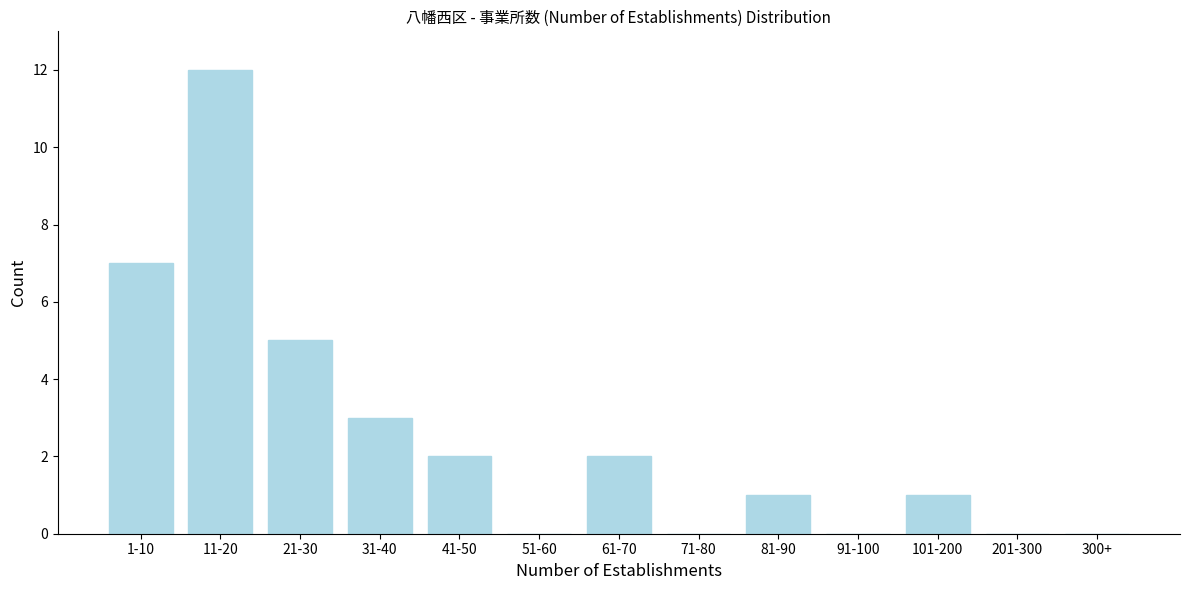

Reading right to left, extract all data points from this chart.

300+=0	201-300=0	101-200=1	91-100=0	81-90=1	71-80=0	61-70=2	51-60=0	41-50=2	31-40=3	21-30=5	11-20=12	1-10=7